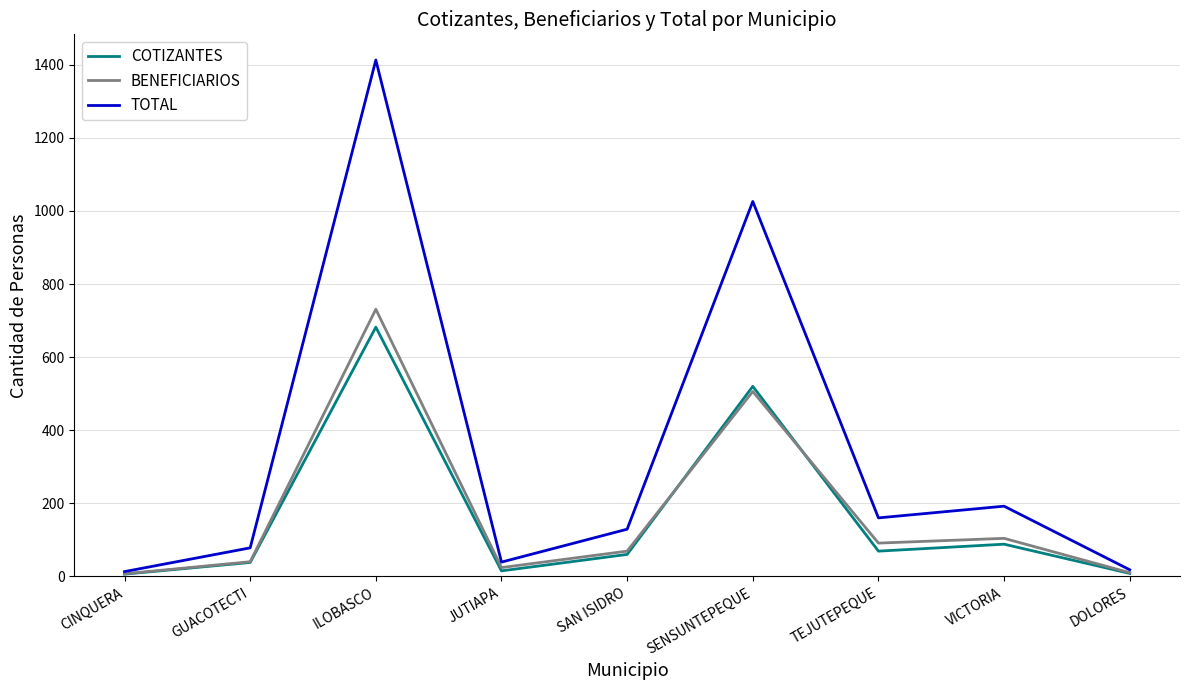

What is the total value across all series at TEJUTEPEQUE?

320